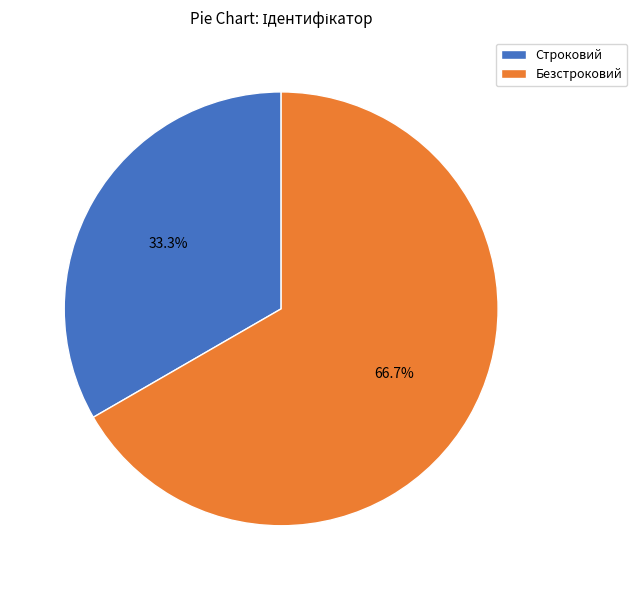

Rank the categories by value from lowest to highest.

Строковий, Безстроковий